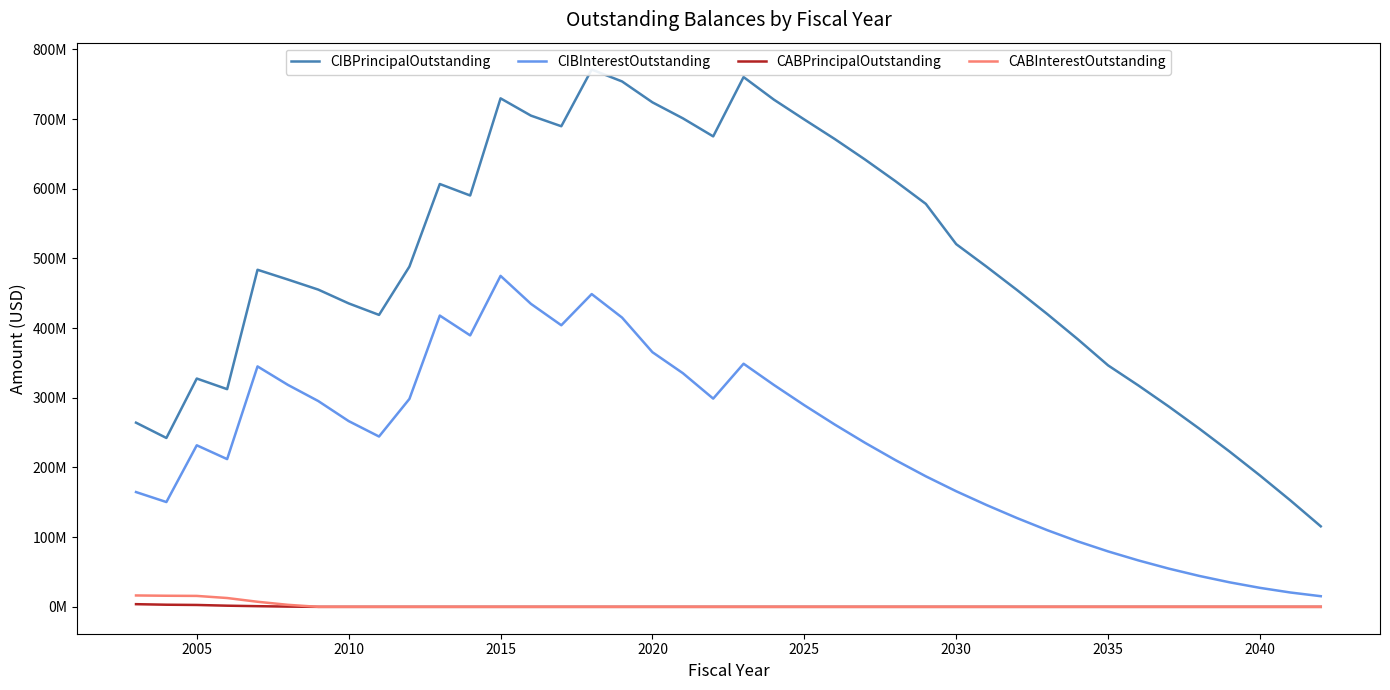

What is the greatest value displayed?

771080000.0